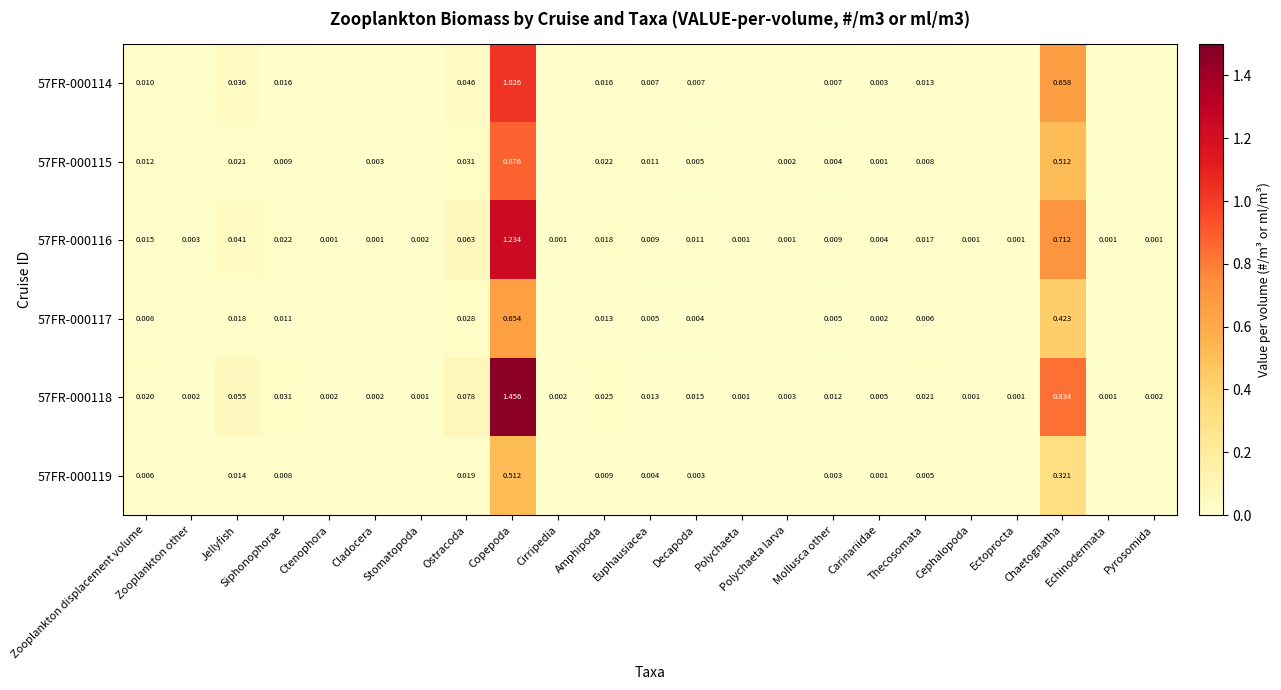

Is the value of 57FR-000114 at Chaetognatha greater than the value of 57FR-000118 at Copepoda?

No